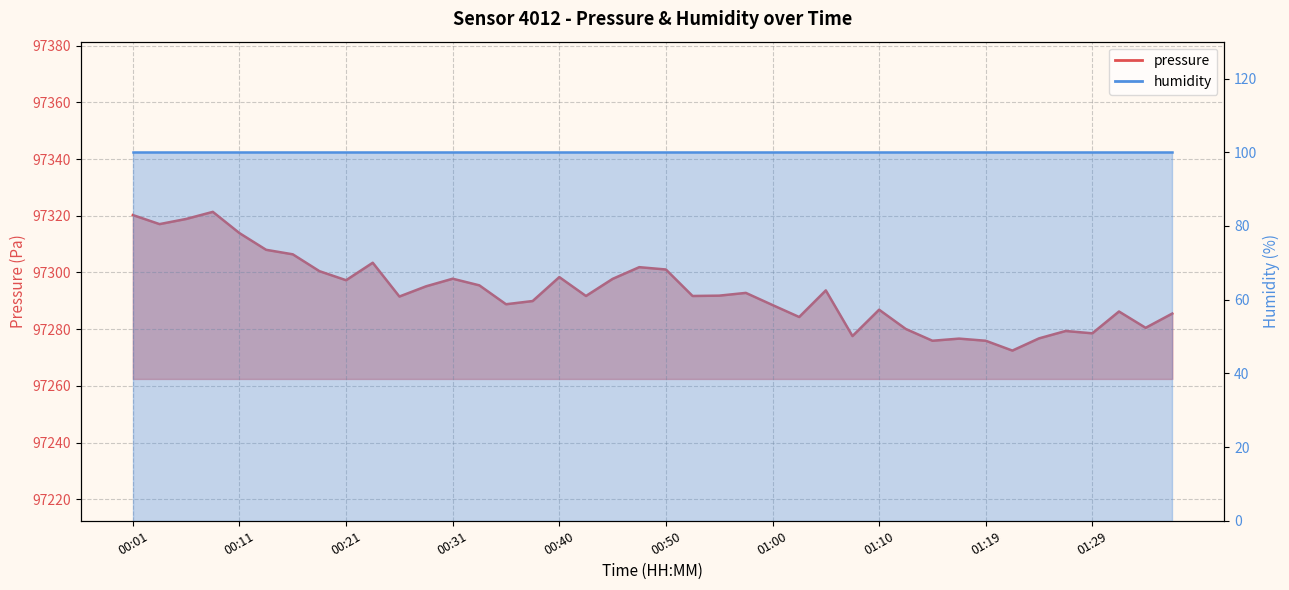

Reading right to left, extract all data points from this chart.

97285.5	97280.5	97286.2	97278.6	97279.4	97276.8	97272.5	97275.9	97276.7	97275.9	97280.1	97286.9	97277.6	97293.7	97284.3	97288.5	97292.8	97291.8	97291.7	97301.1	97301.9	97297.8	97291.7	97298.4	97289.9	97288.8	97295.5	97297.8	97295.1	97291.5	97303.4	97297.3	97300.5	97306.4	97308.0	97313.9	97321.4	97318.9	97317.1	97320.2